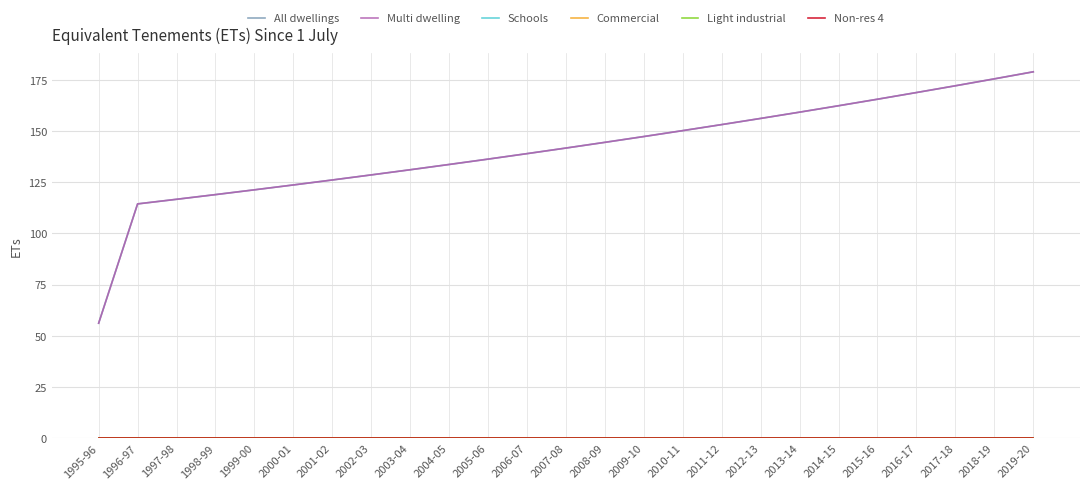

True or false: All dwellings and Multi dwelling intersect in this chart.

False